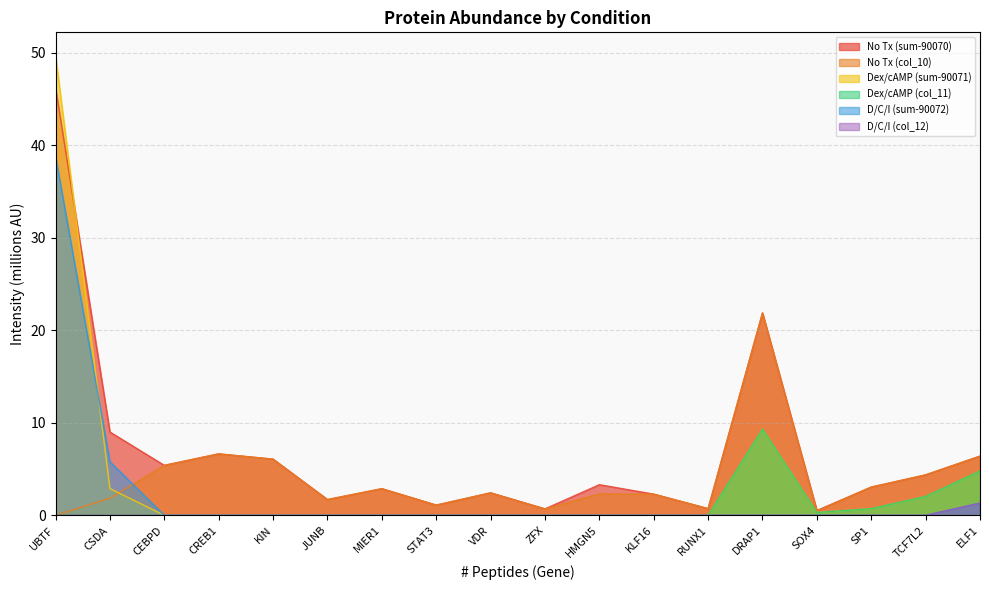

Reading right to left, list all the values displayed in this chart.

No Tx (sum-90070): 6.4	4.4	3.0	0.5	21.9	0.7	2.3	3.3	0.7	2.4	1.1	2.9	1.7	6.1	6.6	5.4	9.0	46.3
No Tx (col_10): 6.4	4.4	3.0	0.5	21.9	0.7	2.3	2.3	0.7	2.4	1.1	2.9	1.7	6.1	6.6	5.4	1.9	0.0
Dex/cAMP (sum-90071): 4.8	2.0	0.7	0.3	9.3	0.0	0.0	0.0	0.0	0.0	0.0	0.0	0.0	0.0	0.0	0.0	2.9	49.7
Dex/cAMP (col_11): 4.8	2.0	0.7	0.3	9.3	0.0	0.0	0.0	0.0	0.0	0.0	0.0	0.0	0.0	0.0	0.0	0.0	0.0
D/C/I (sum-90072): 1.3	0.0	0.0	0.0	0.0	0.0	0.0	0.0	0.0	0.0	0.0	0.0	0.0	0.0	0.0	0.0	5.8	38.8
D/C/I (col_12): 1.3	0.0	0.0	0.0	0.0	0.0	0.0	0.0	0.0	0.0	0.0	0.0	0.0	0.0	0.0	0.0	0.0	0.0